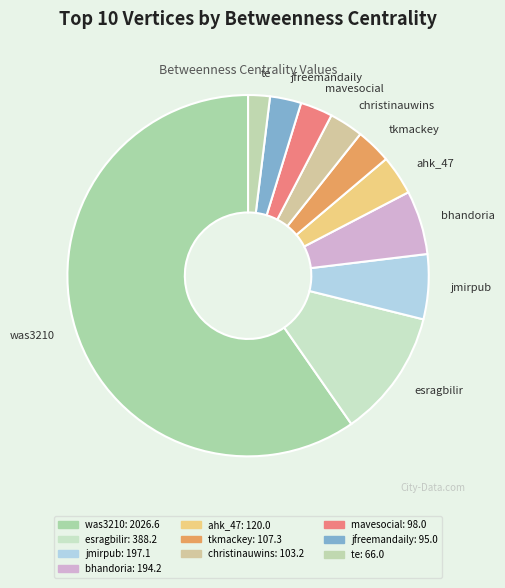

Which slice is the smallest?

te